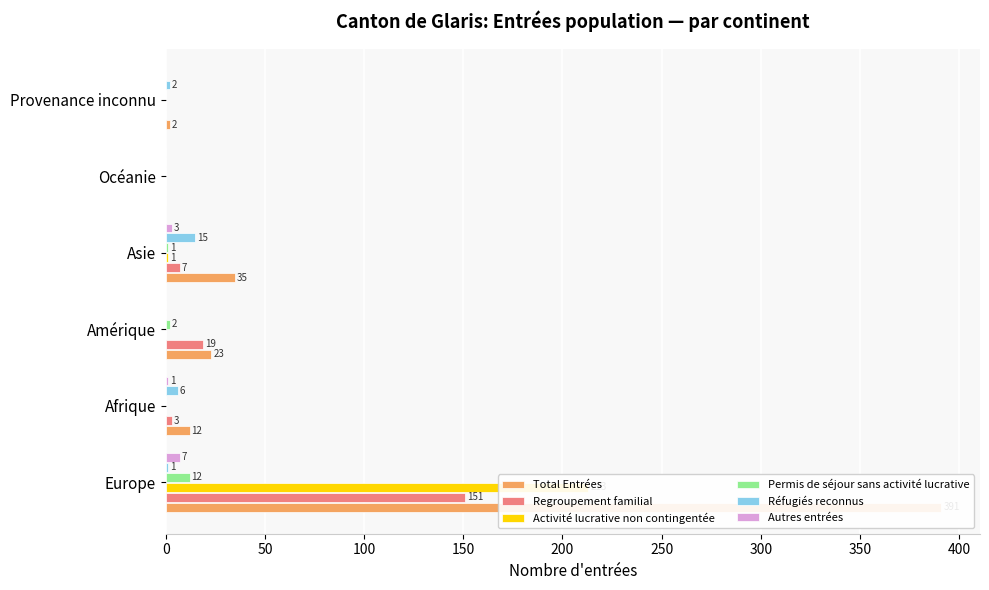

What are all the series names shown in the legend?

Total Entrées, Regroupement familial, Activité lucrative non contingentée, Permis de séjour sans activité lucrative, Réfugiés reconnus, Autres entrées